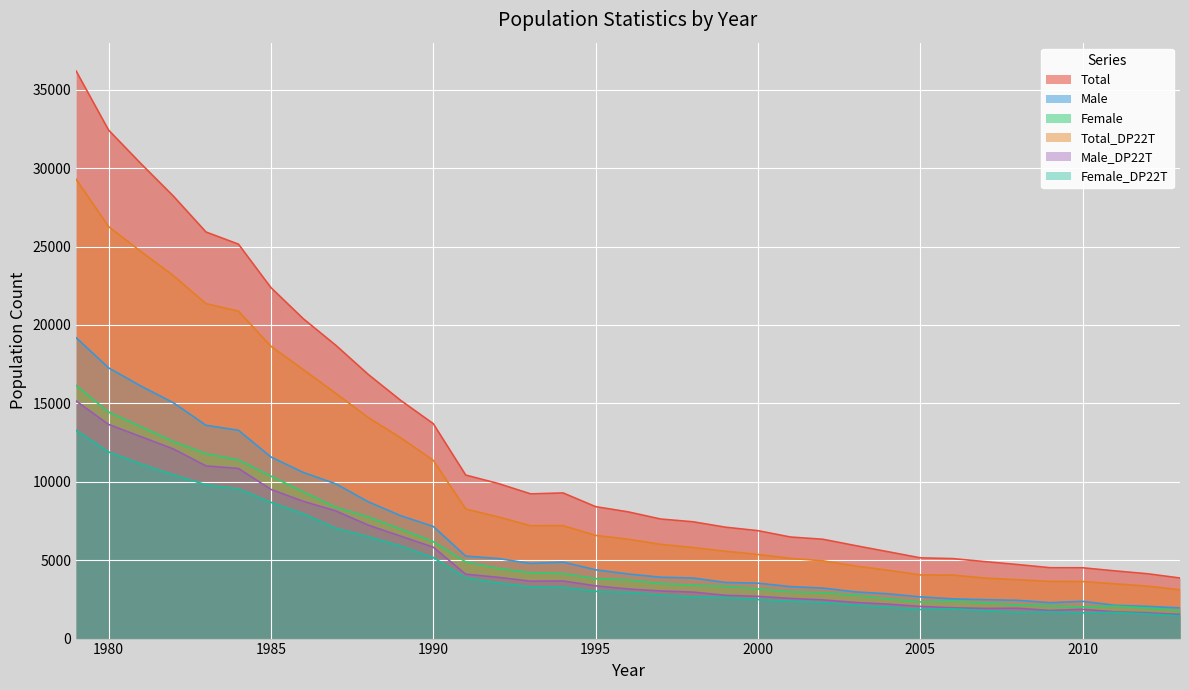

Which series has the widest spread of values?

Total